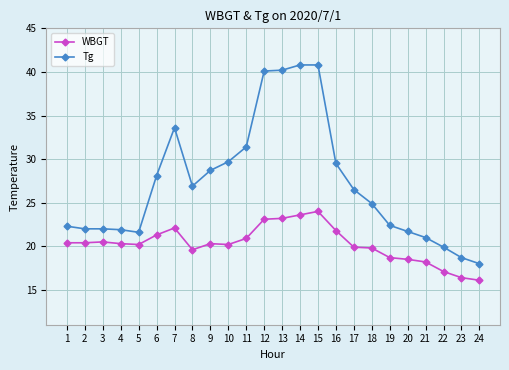

The value of WBGT at 6 is 29.6. True or false?

False